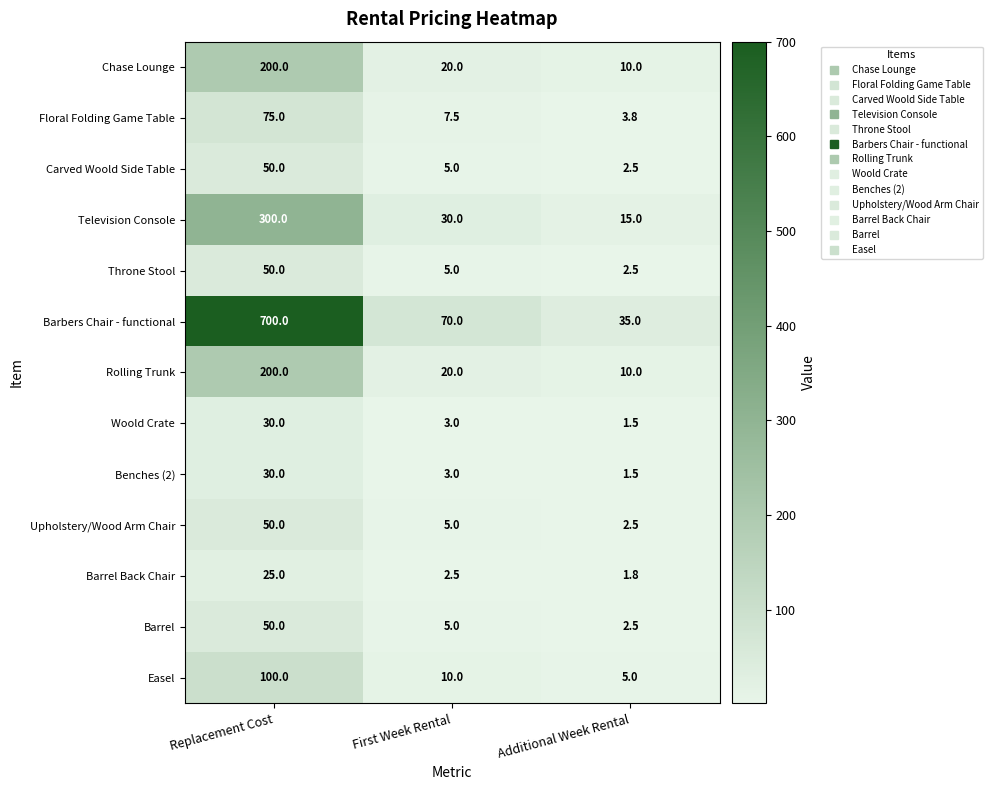

How many categories are shown in the chart?

3